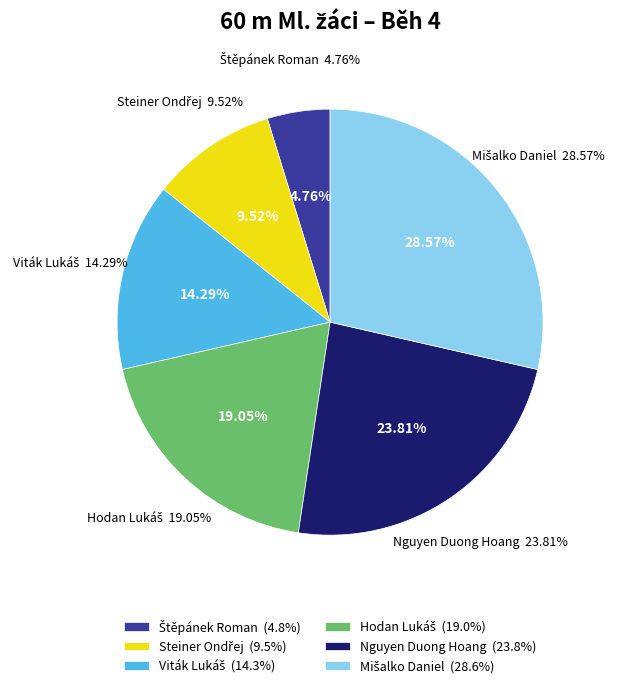

The Hodan Lukáš slice represents 31% of the pie. True or false?

False